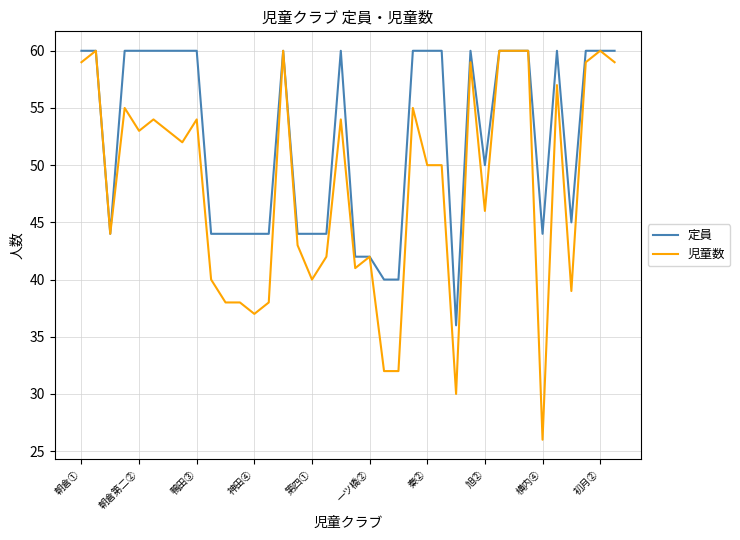

What is the minimum value for 定員?

36